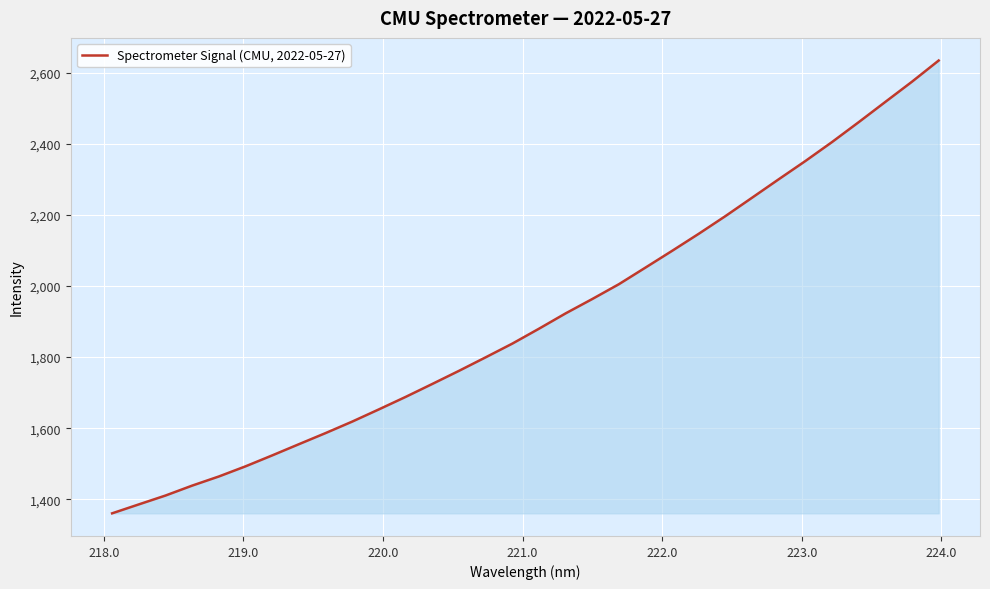

Reading left to right, list all the values displayed in this chart.

1360.8	1385.9	1410.8	1438.7	1464.4	1493.0	1523.7	1555.2	1586.4	1618.8	1653.1	1688.1	1724.5	1761.4	1799.4	1837.9	1879.8	1922.9	1963.3	2005.0	2051.9	2099.0	2147.0	2196.6	2248.3	2300.2	2351.4	2404.8	2460.6	2517.5	2574.3	2633.7